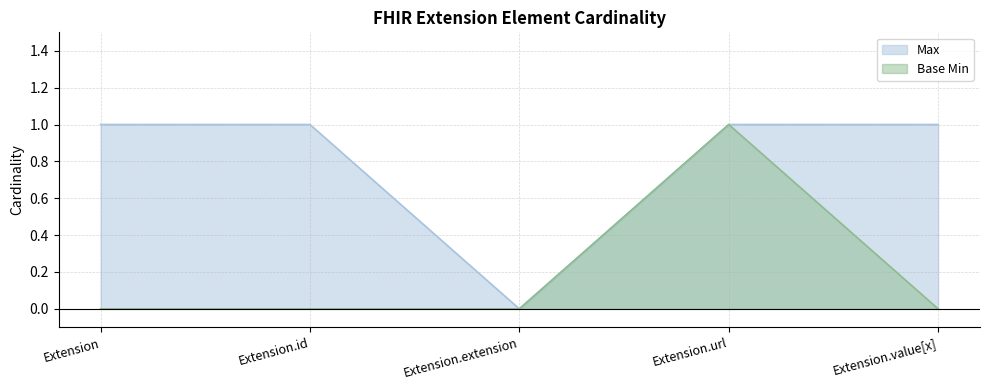

Reading left to right, what are all the values shown in this chart?

Max: Extension=1	Extension.id=1	Extension.extension=0	Extension.url=1	Extension.value[x]=1
Base Min: Extension=0	Extension.id=0	Extension.extension=0	Extension.url=1	Extension.value[x]=0